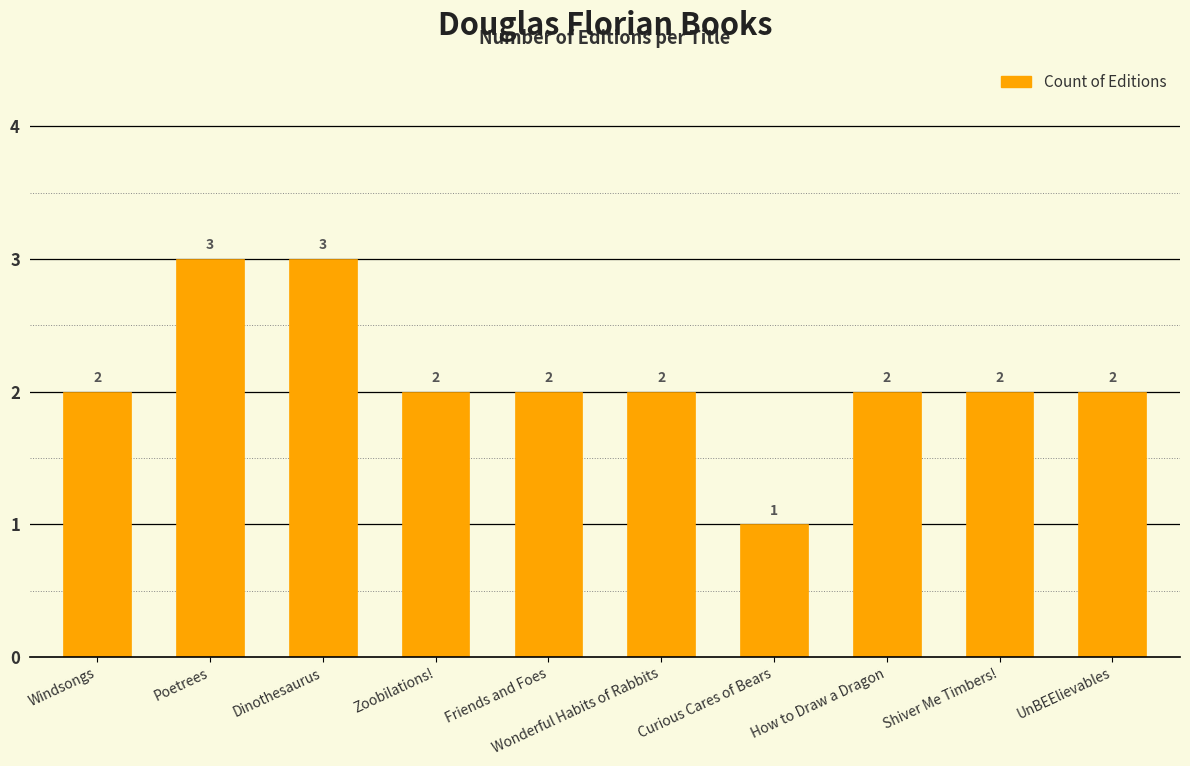

The chart shows a value of 1 at Zoobilations!. True or false?

False